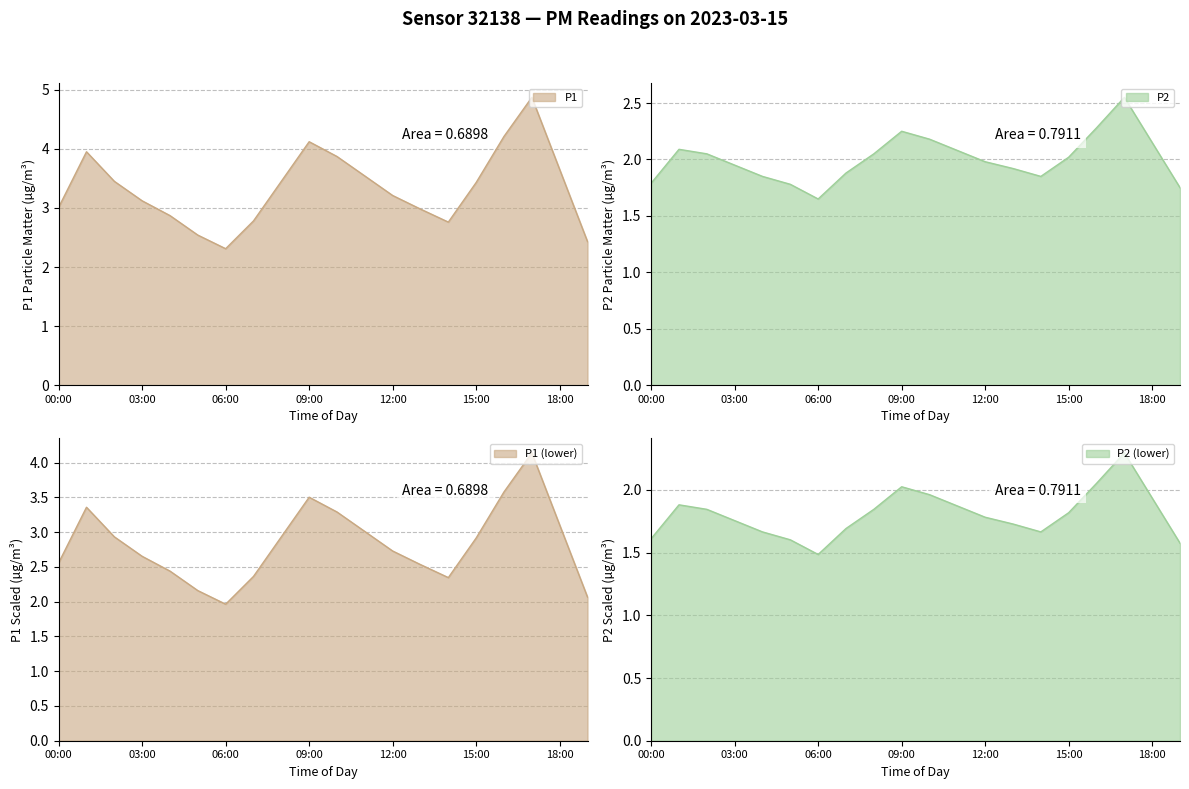

What is the value of the P2 point at the 10th from the left?

2.0